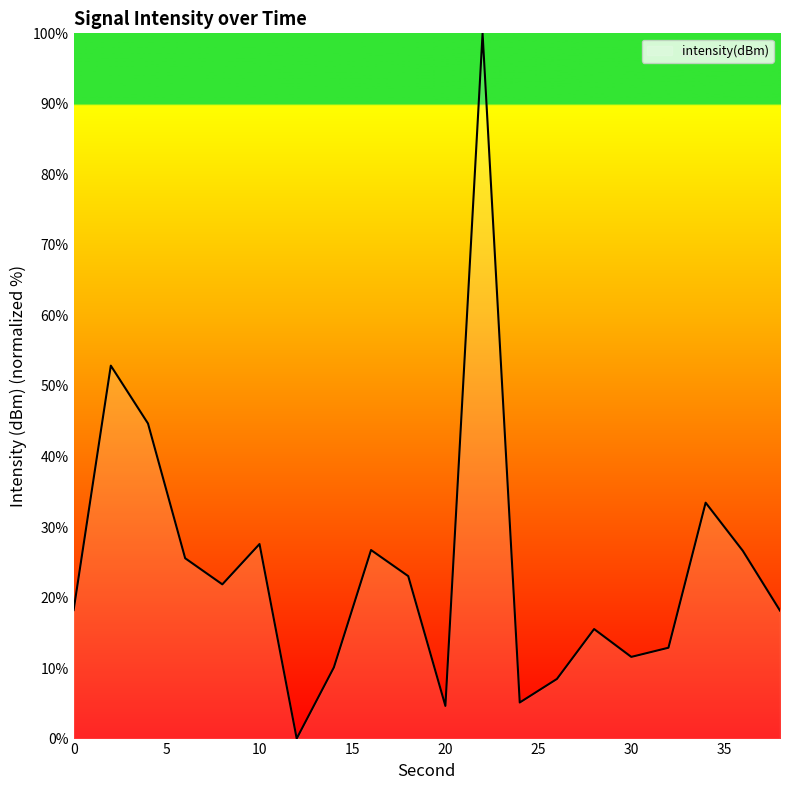

What is the difference between the maximum and minimum values?

100.0